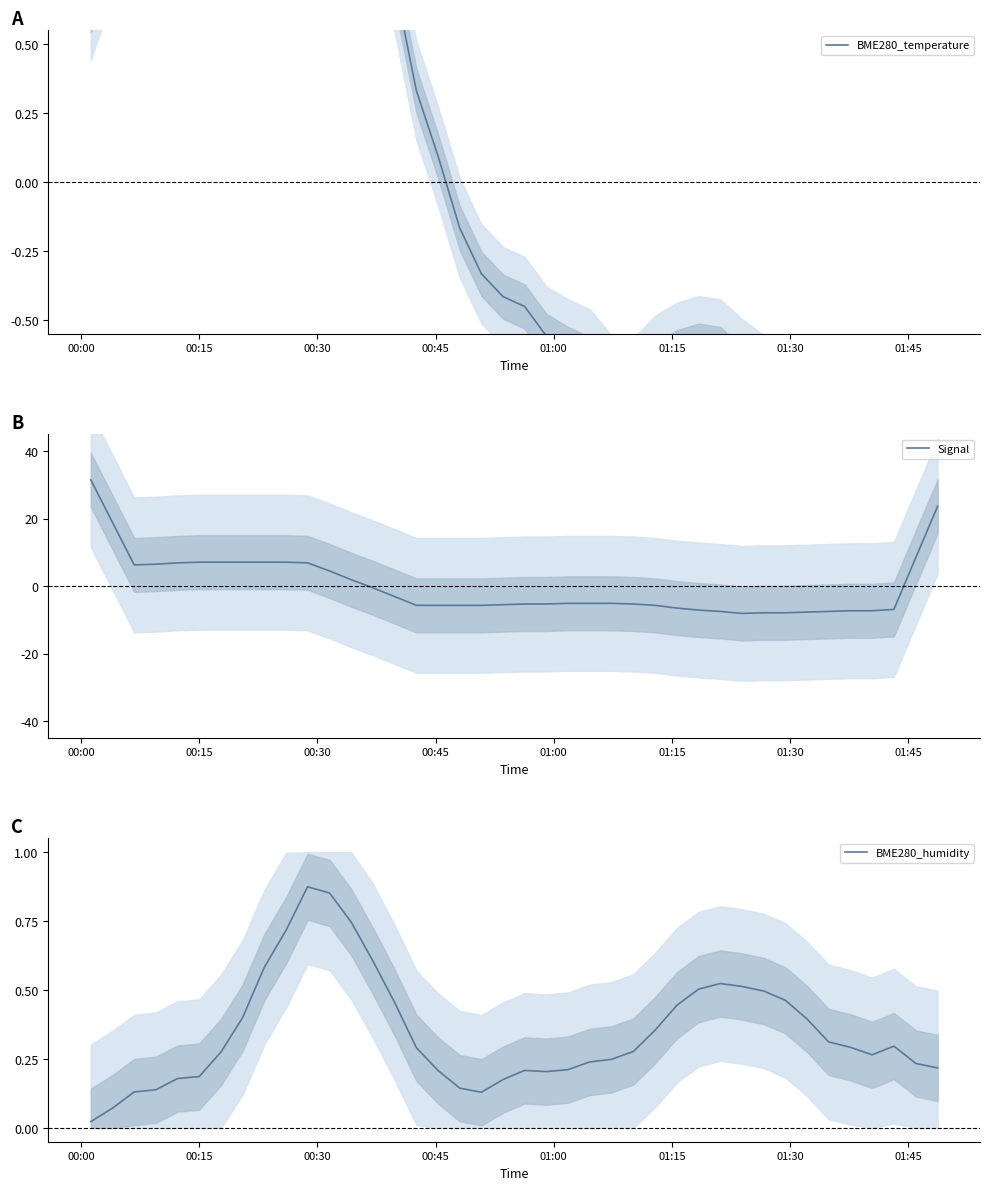

In BME280_temperature, how many points are higher than both neighbors (excluding endpoints)?

3